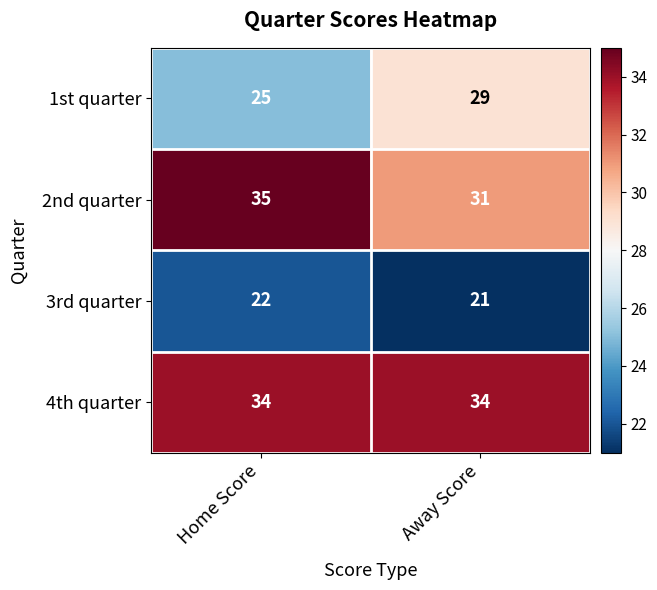

What is the spread (max minus min) of values at Home Score?

13